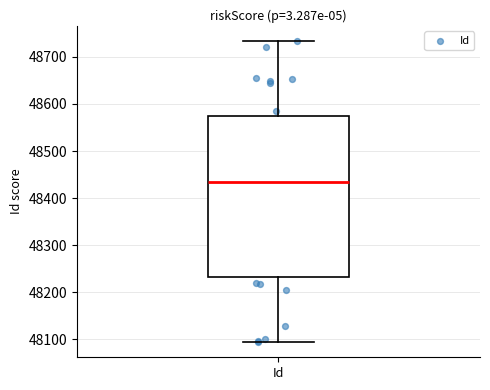

Read this box plot against the y-axis: the position of the median line, the range covered by the box, and the ends of both whiskers. The values are not printed on the chart, so give them approximately, as read against the axis.

median 48440, box 48230 to 48580, whiskers 48090 to 48730